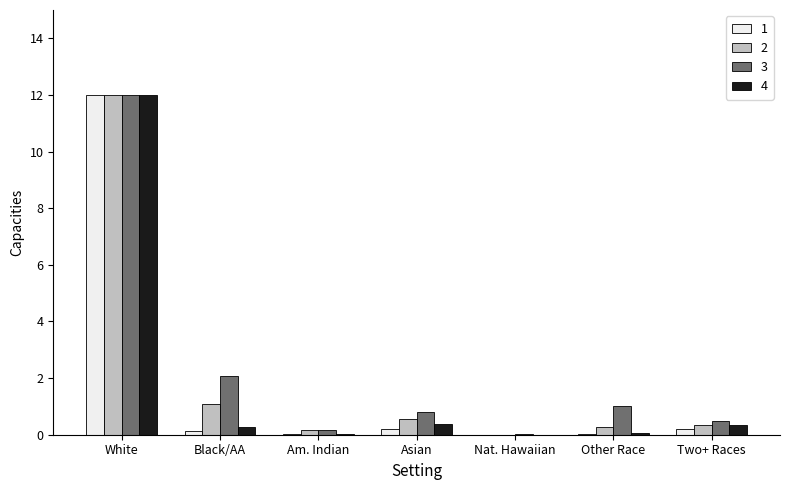

At which category is the sum across all series the highest?

White